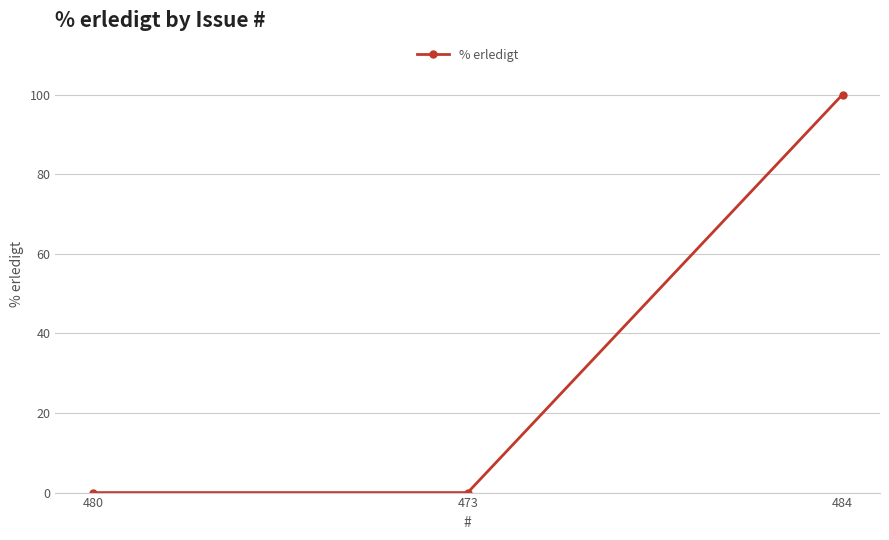

How many data points does each series have?

3